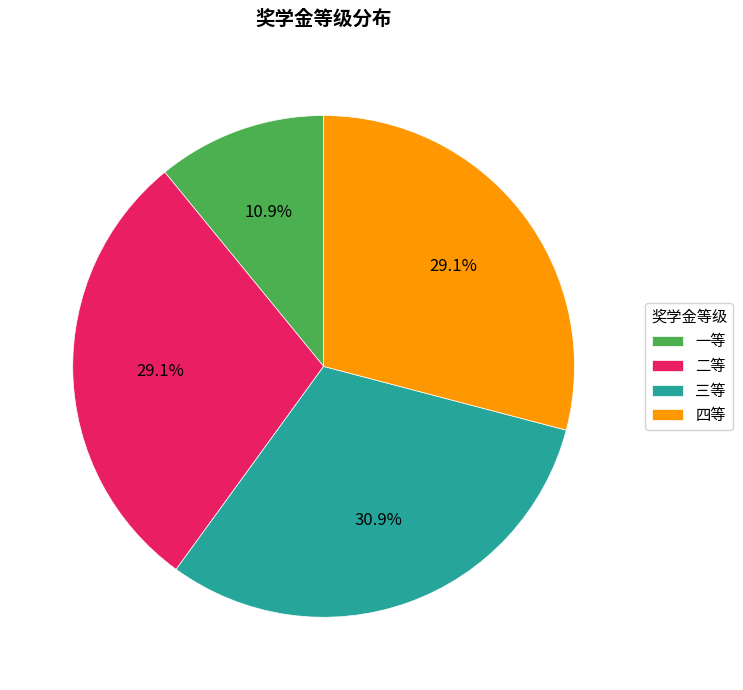

Is it true that 一等 is 11% of the pie?

True